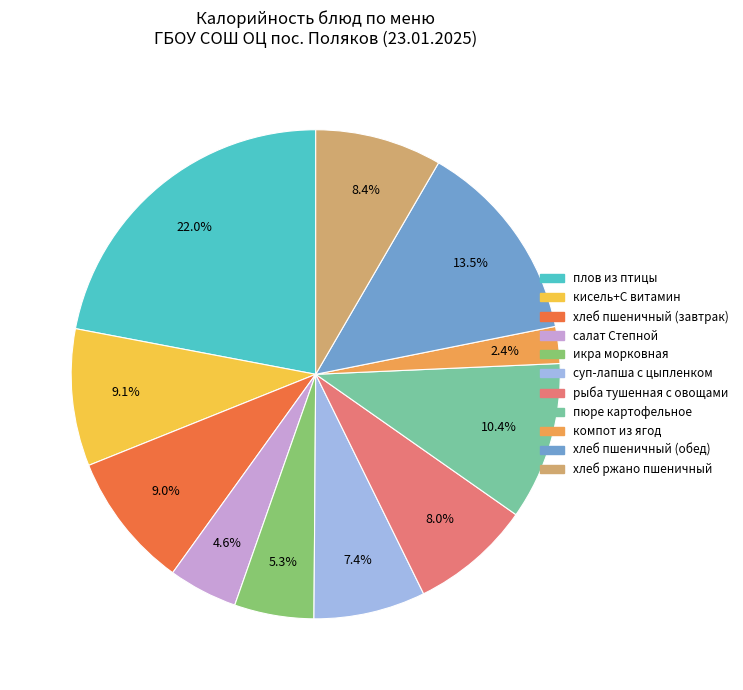

True or false: рыба тушенная с овощами accounts for 17% of the total.

False